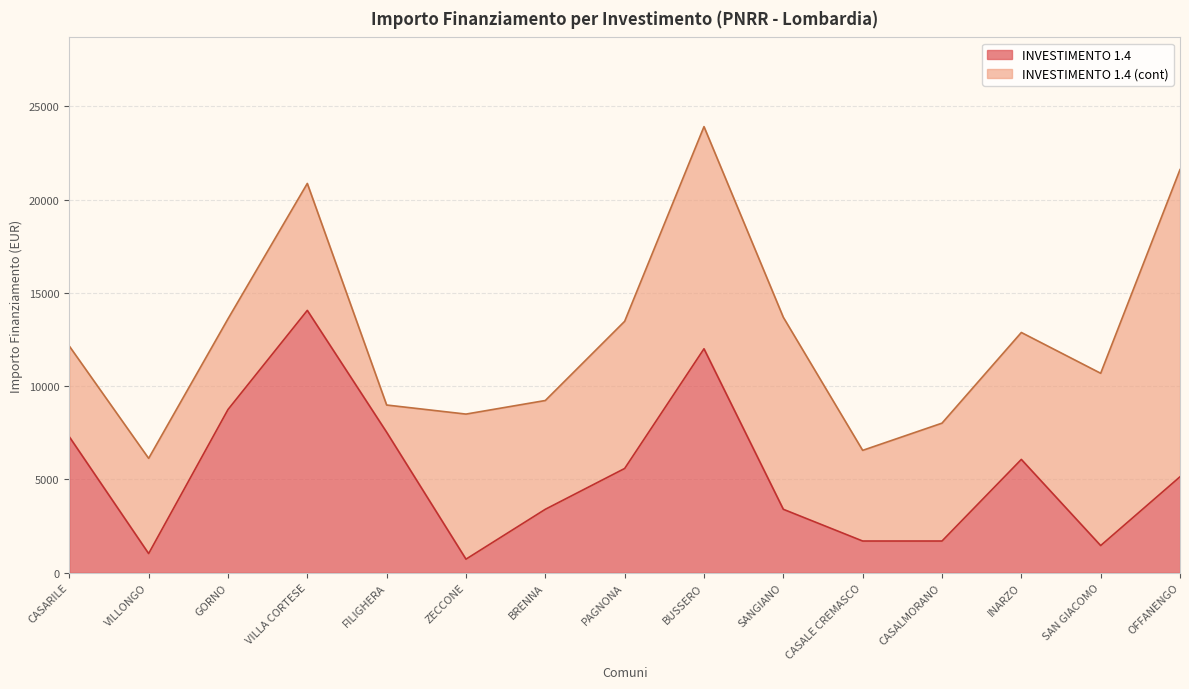

The value at OFFANENGO is 5145. True or false?

True